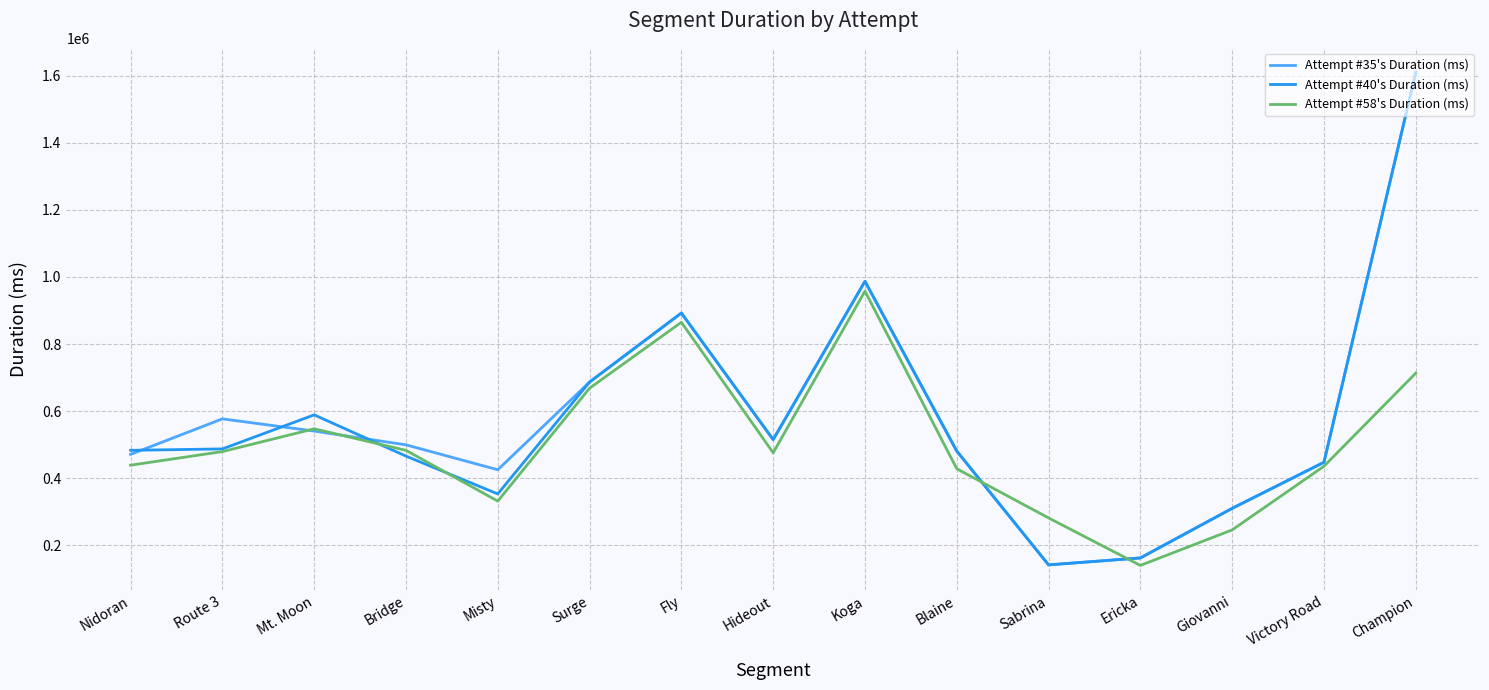

At which category does the chart reach its peak across all series?

Champion